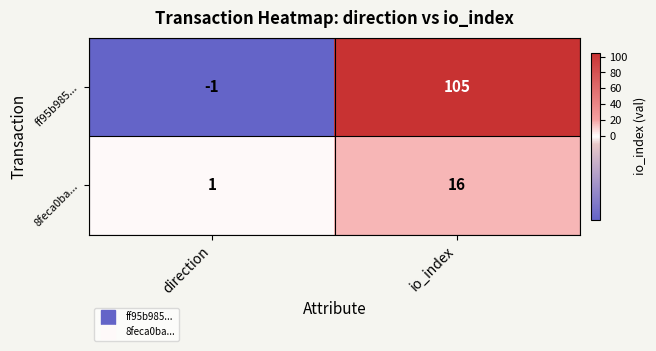

What is the maximum value shown in the chart?

105